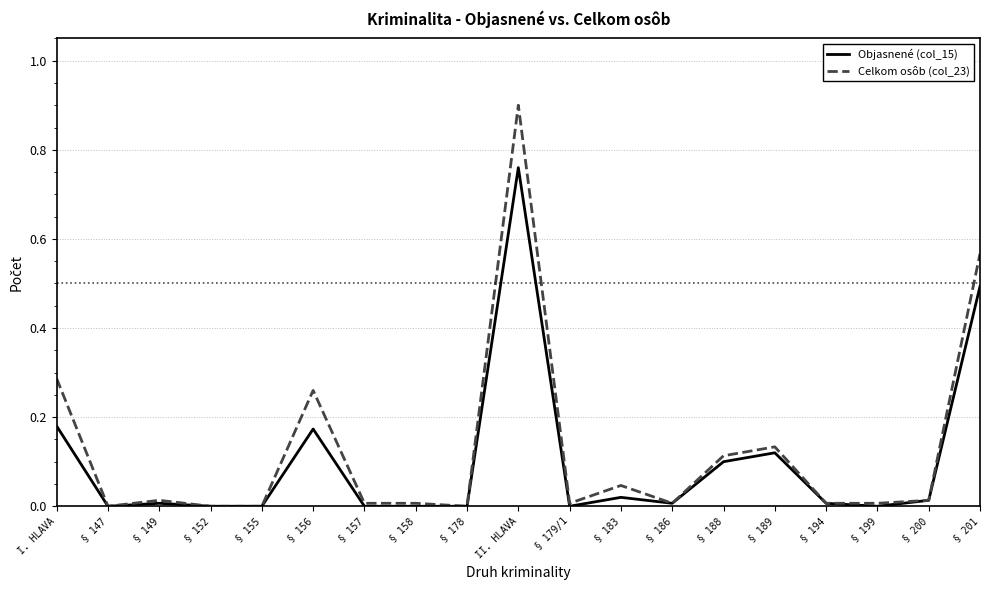

Rank the series by their maximum value, from lowest to highest.

Objasnené (col_15), Celkom osôb (col_23)